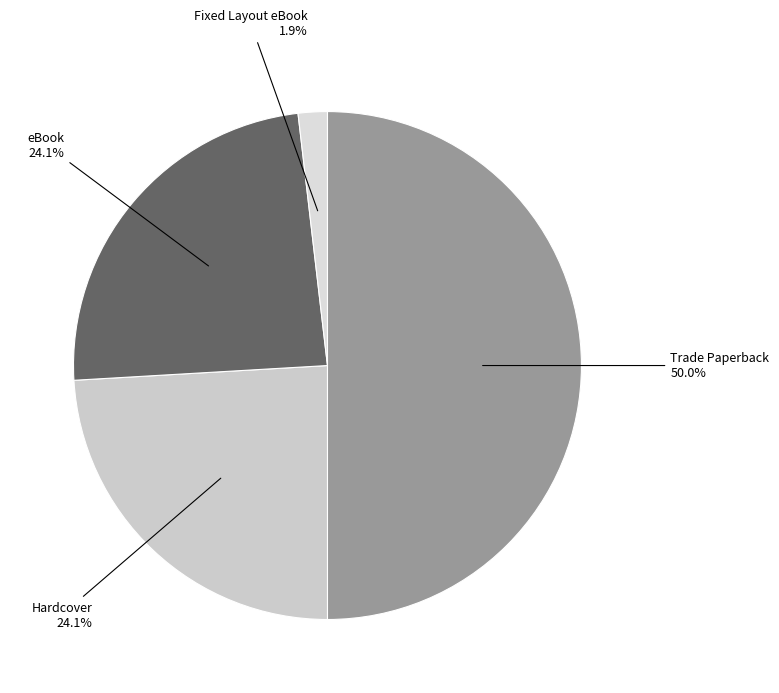

Rank the categories by value from highest to lowest.

Trade Paperback, Hardcover, eBook, Fixed Layout eBook